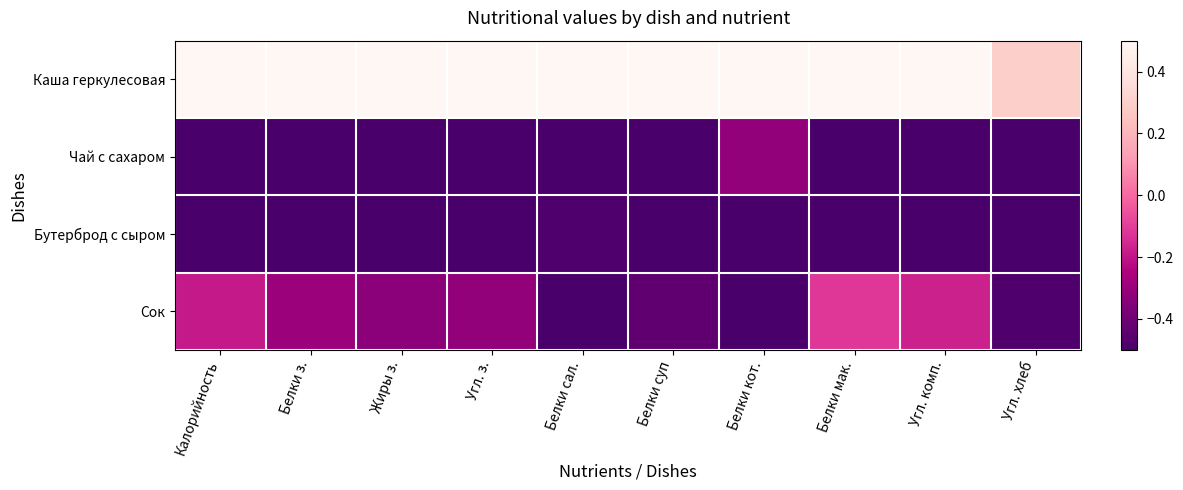

Between Белки кот. and Угл. хлеб, which series saw the biggest shift?

Каша геркулесовая